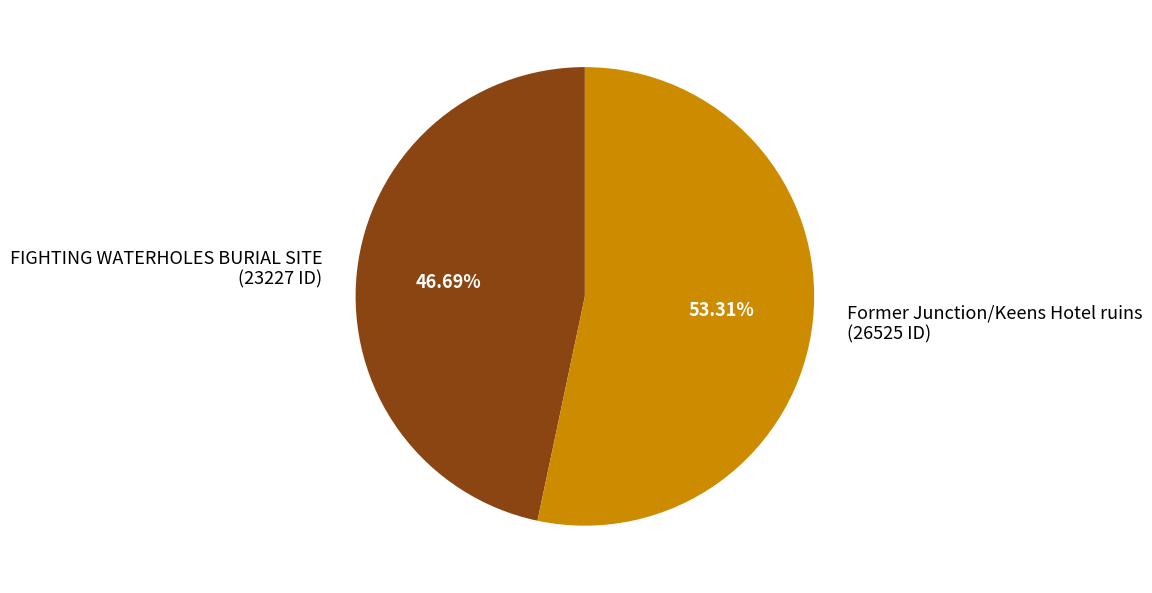

Combined, what portion of the pie is Former Junction/Keens Hotel ruins and FIGHTING WATERHOLES BURIAL SITE?

100.0%